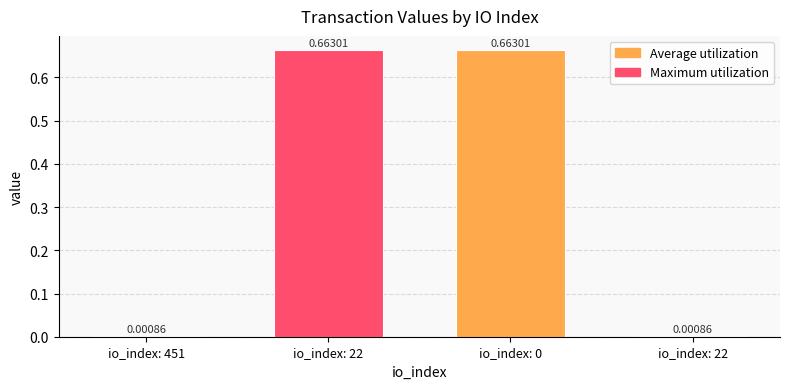

How many series are shown in this chart?

1